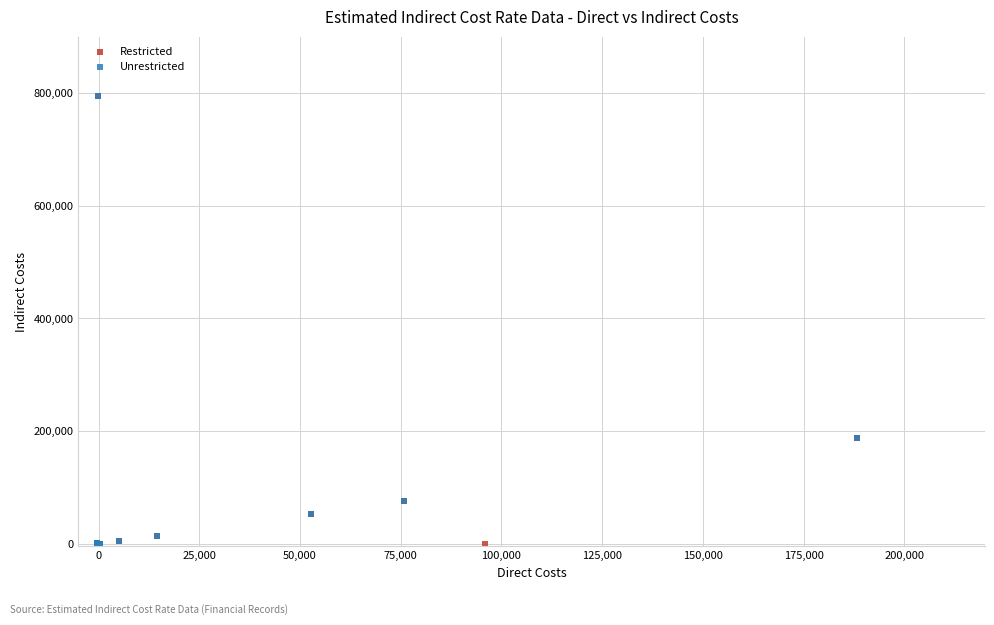

What are all the series names shown in the legend?

Restricted, Unrestricted